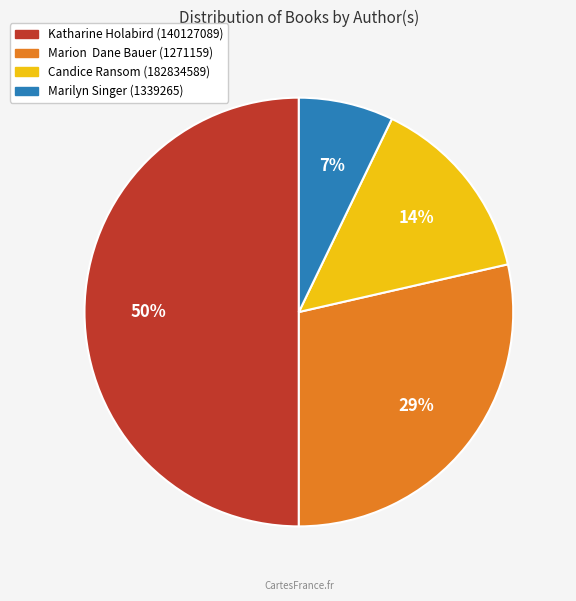

To the nearest percent, what is the difference between the largest and smallest slice percentages?

43%